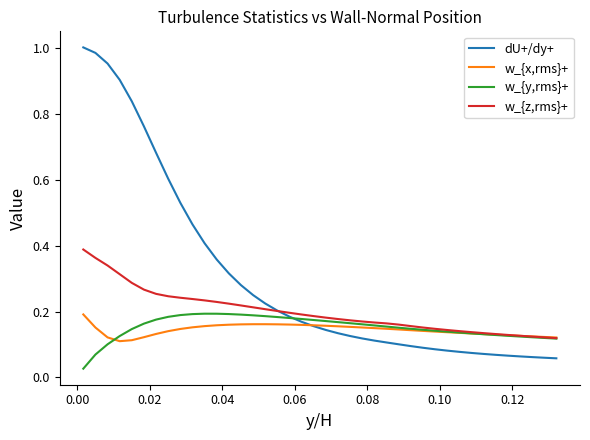

Which series has the largest range (max minus min)?

dU+/dy+